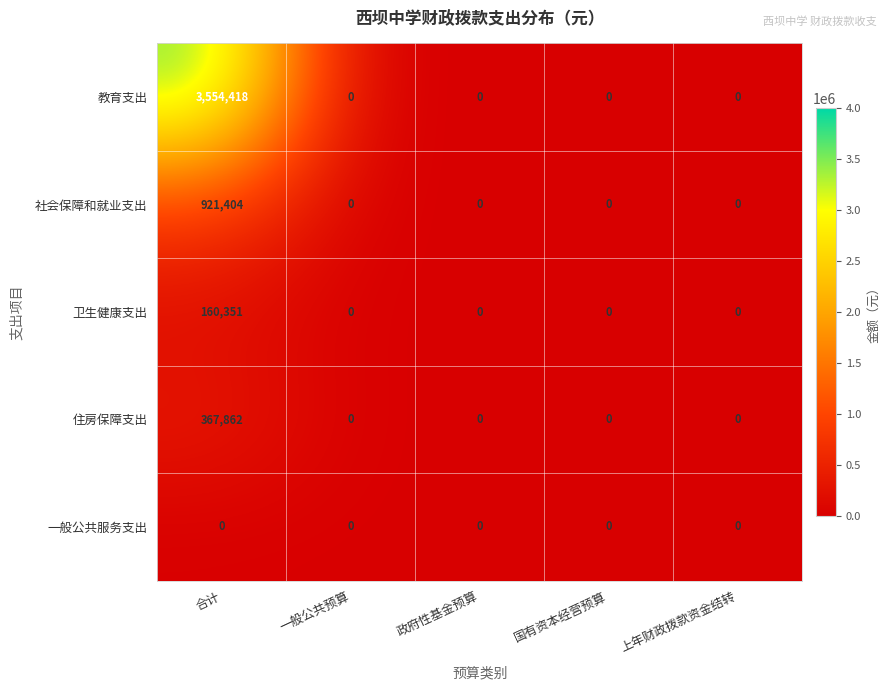

List the series in order of their peak value, highest first.

教育支出, 社会保障和就业支出, 住房保障支出, 卫生健康支出, 一般公共服务支出